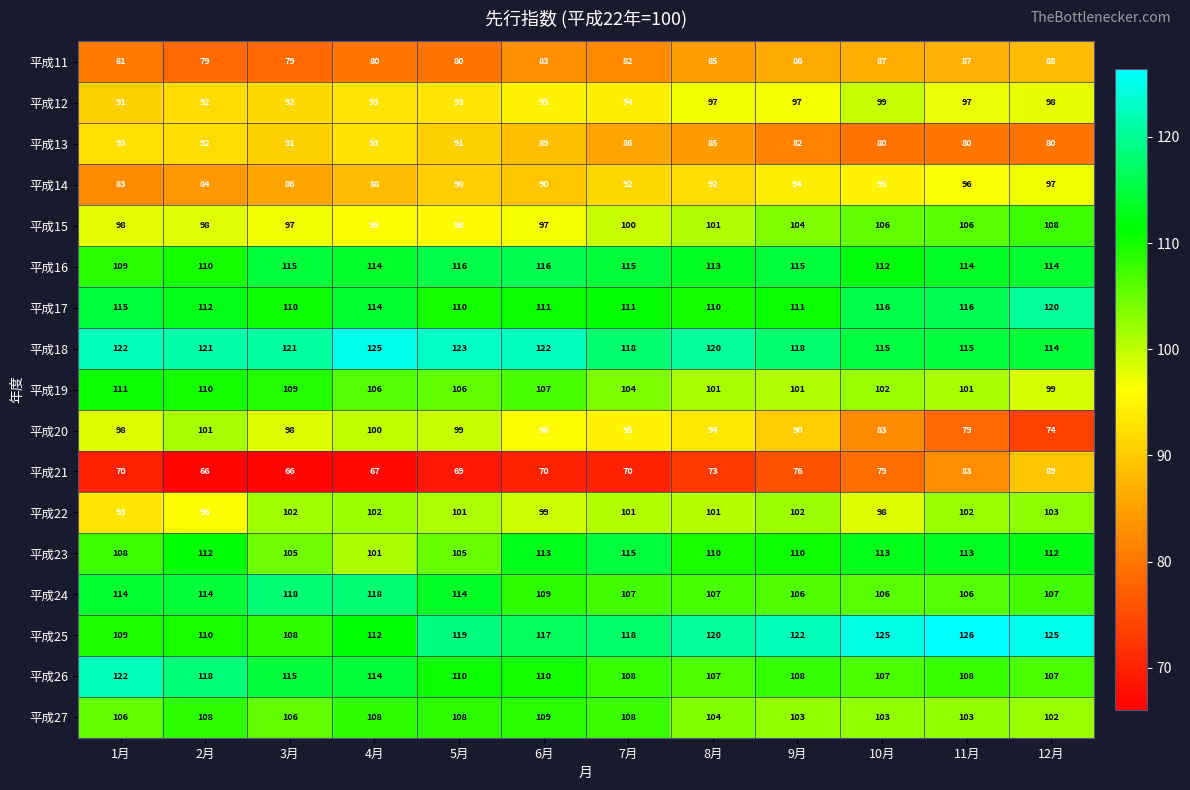

What is the lowest value of the 平成25 series?

108